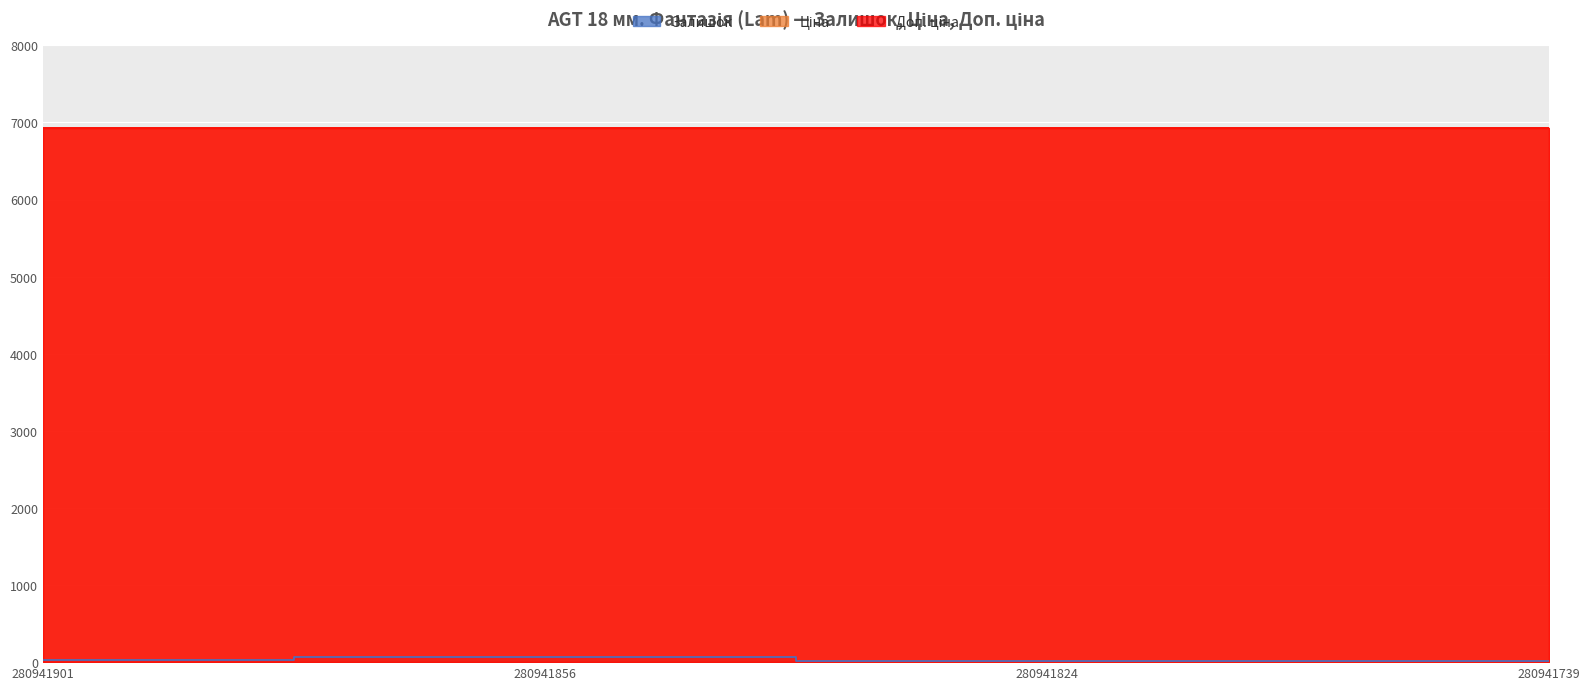

True or false: Залишок and Доп. ціна cross at least once.

False